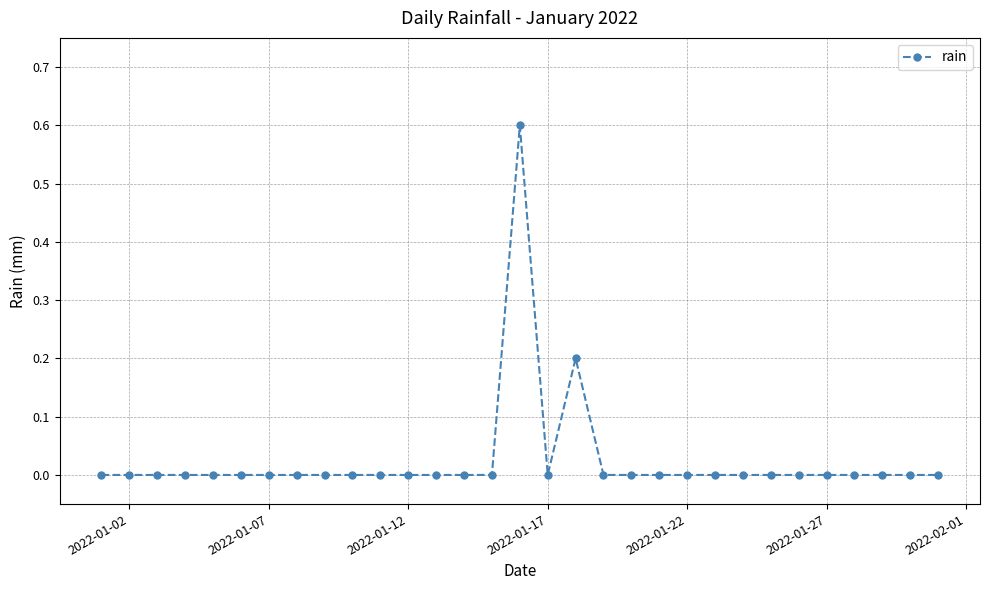

True or false: there are more than 1 points higher than both neighbors.

True